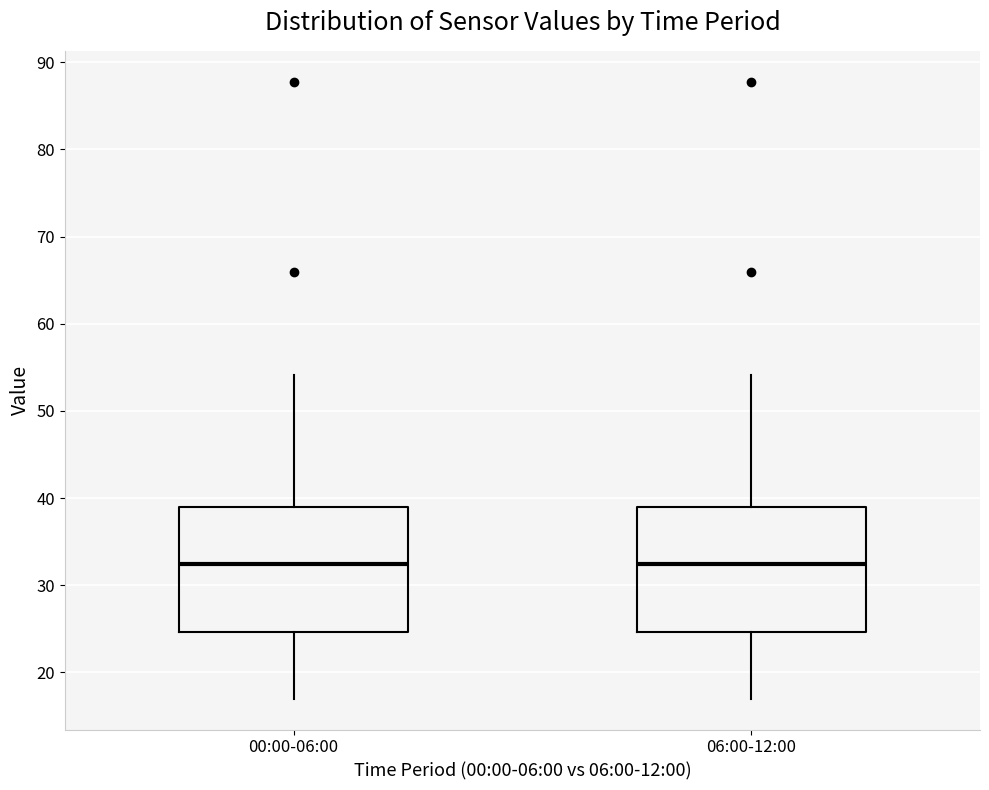

Reading left to right, read every box against the y-axis: the position of its median line, the range the box covers, and the ends of its whiskers. The values are not printed on the chart, so give them approximately, as read against the axis.

00:00-06:00: median 32, box 25 to 39, whiskers 17 to 54
06:00-12:00: median 32, box 25 to 39, whiskers 17 to 54